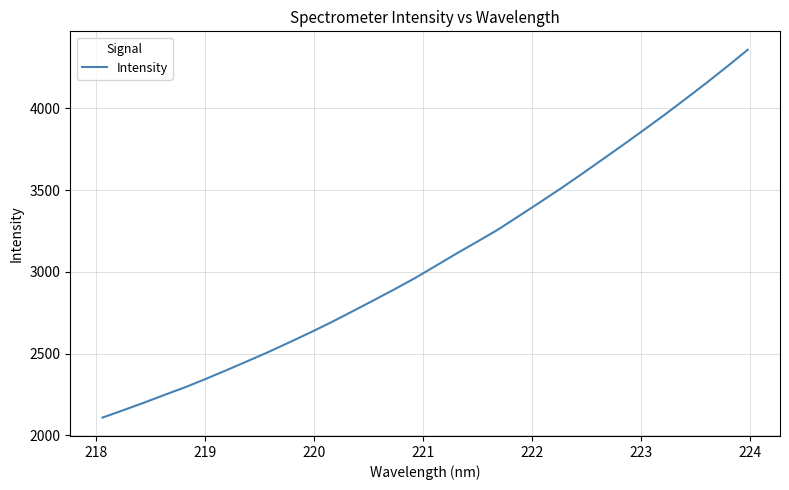

True or false: the data has more than 2 interior local peaks.

False